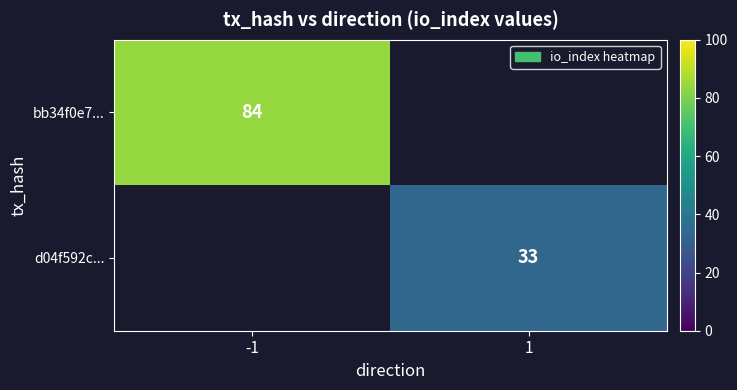

The d04f592c... series shows 58 at 1. True or false?

False